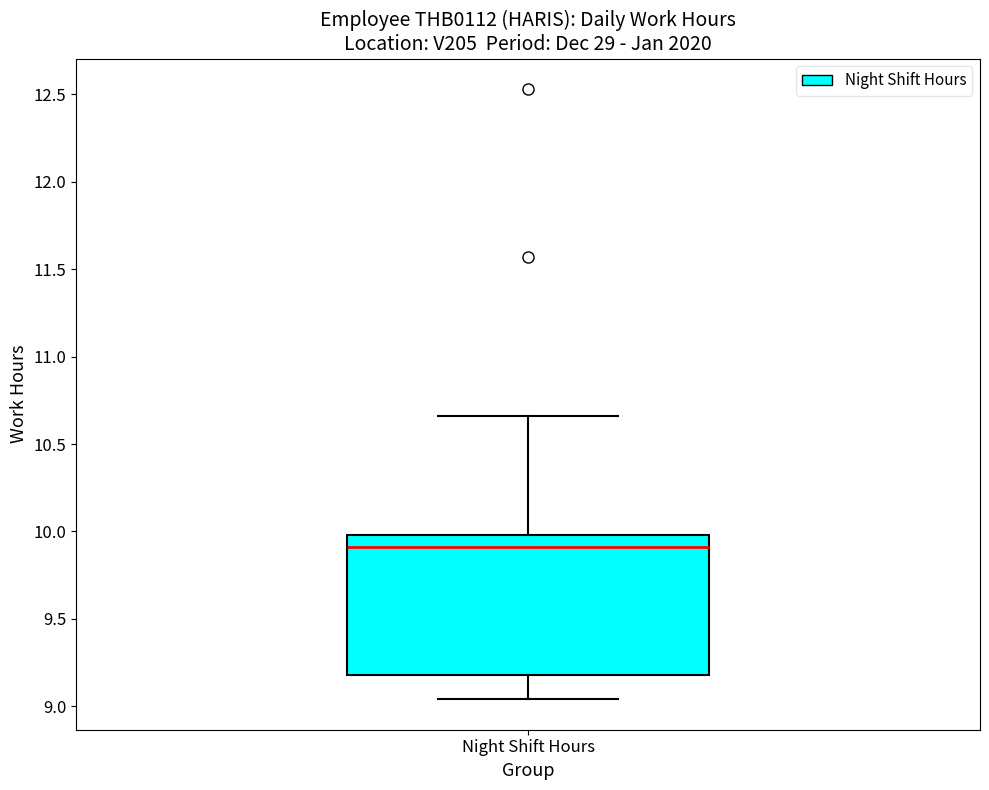

Where does the median line of the box for Night Shift Hours sit on the y-axis? The values are not printed on the chart, so give them approximately, as read against the axis.

9.90